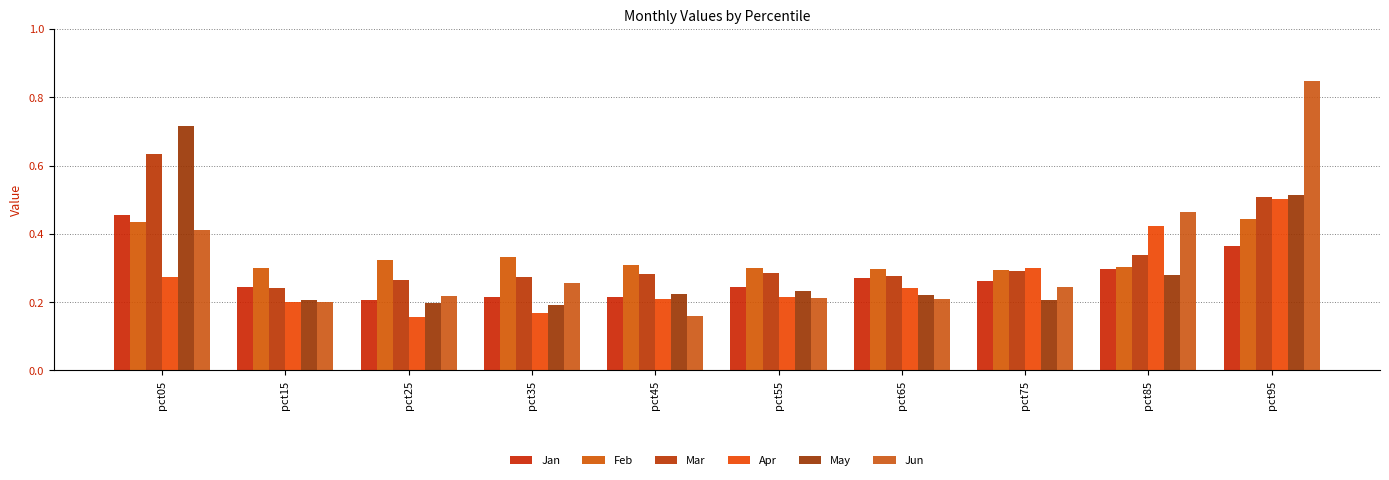

How many distinct data groups are displayed?

6